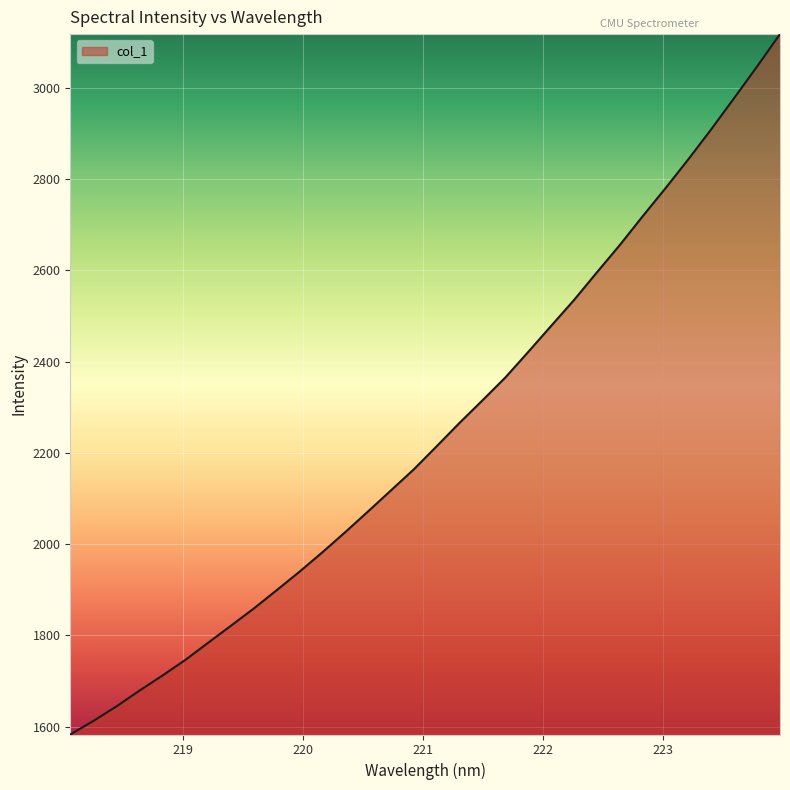

What is the difference between the maximum and minimum values?

1535.8